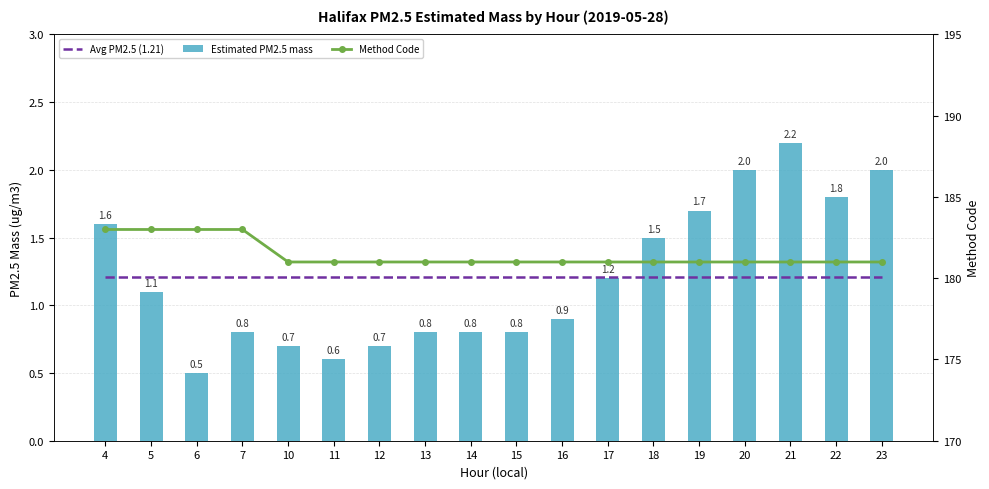

List the series in order of their peak value, lowest first.

Avg PM2.5 (1.21), Estimated PM2.5 mass, Method Code